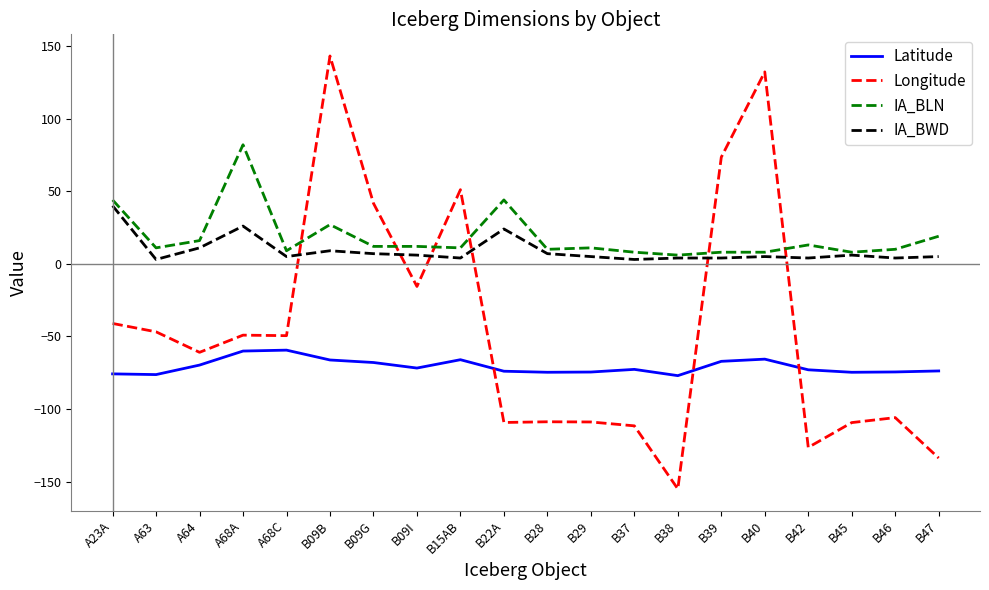

The value of Longitude at B45 is -191.8. True or false?

False